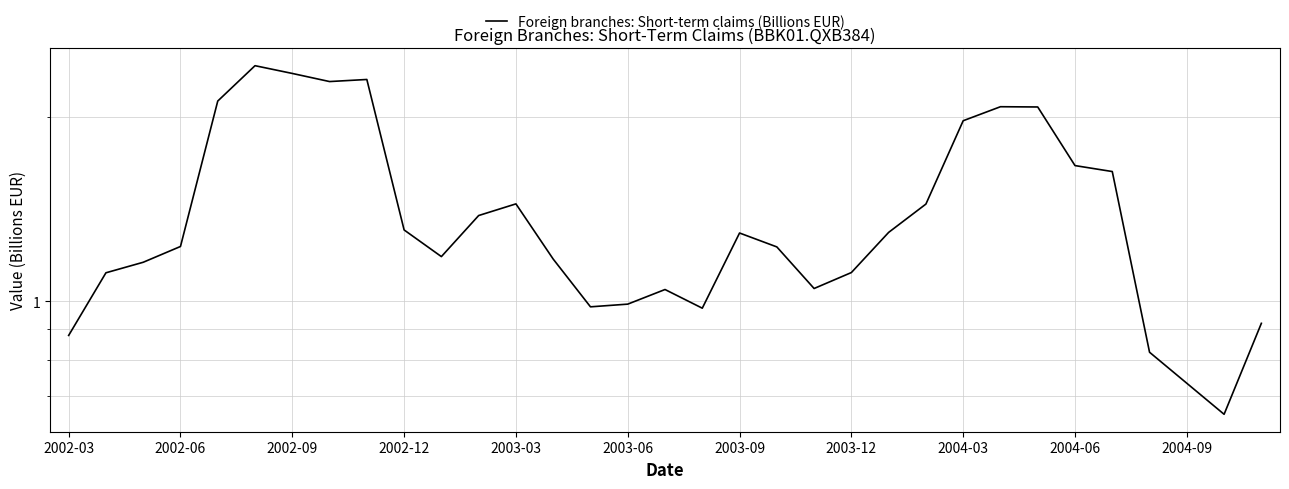

What is the difference between the maximum and minimum values?

1.8